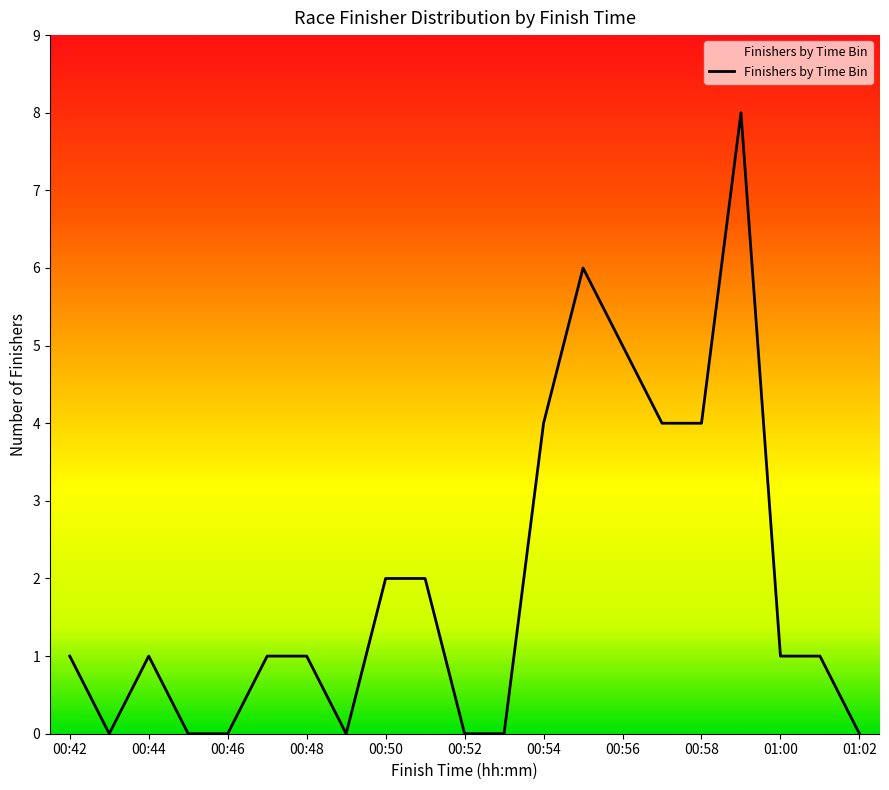

What is the maximum value shown in the chart?

8